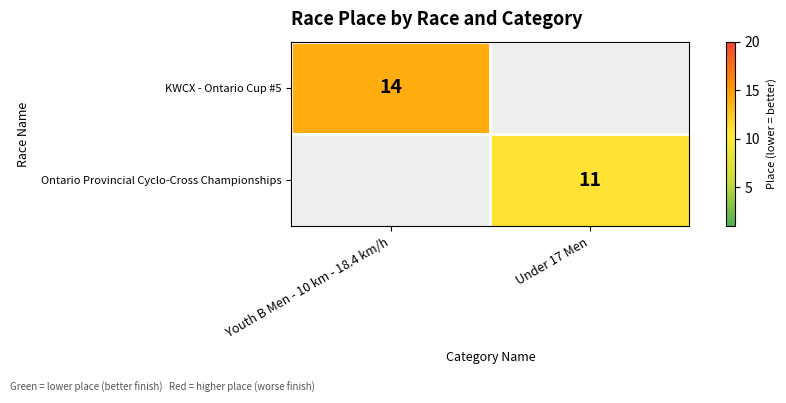

What is the minimum value shown in the chart?

11.0